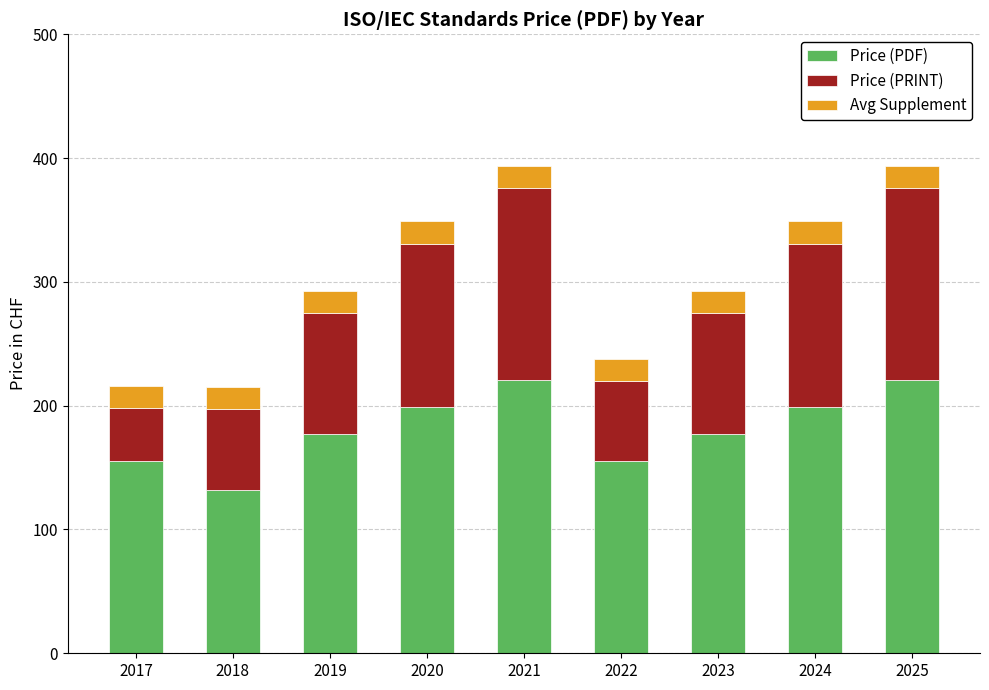

How many categories are shown in the chart?

9